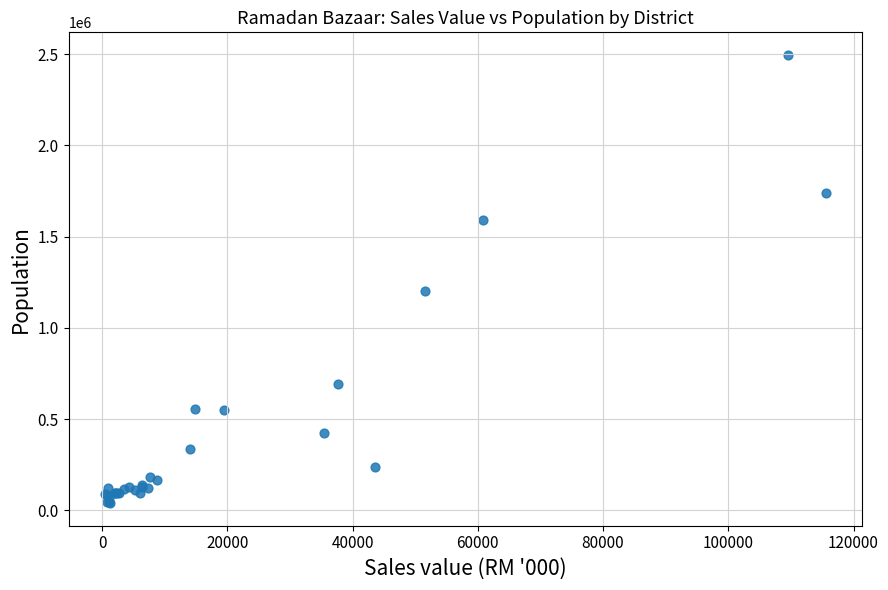

What Y value in the scatter plot is closest to 1267522?

1199974